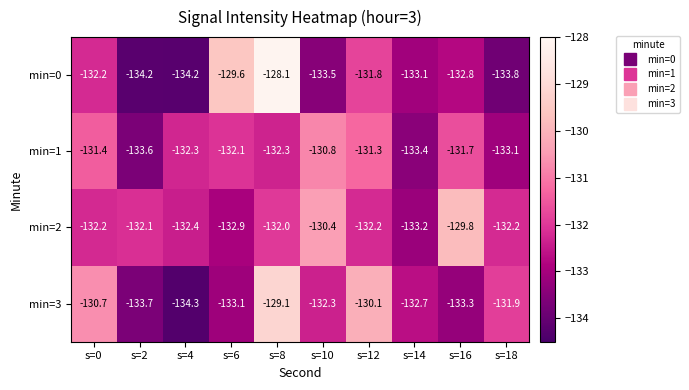

What is the maximum value shown in the chart?

-128.1